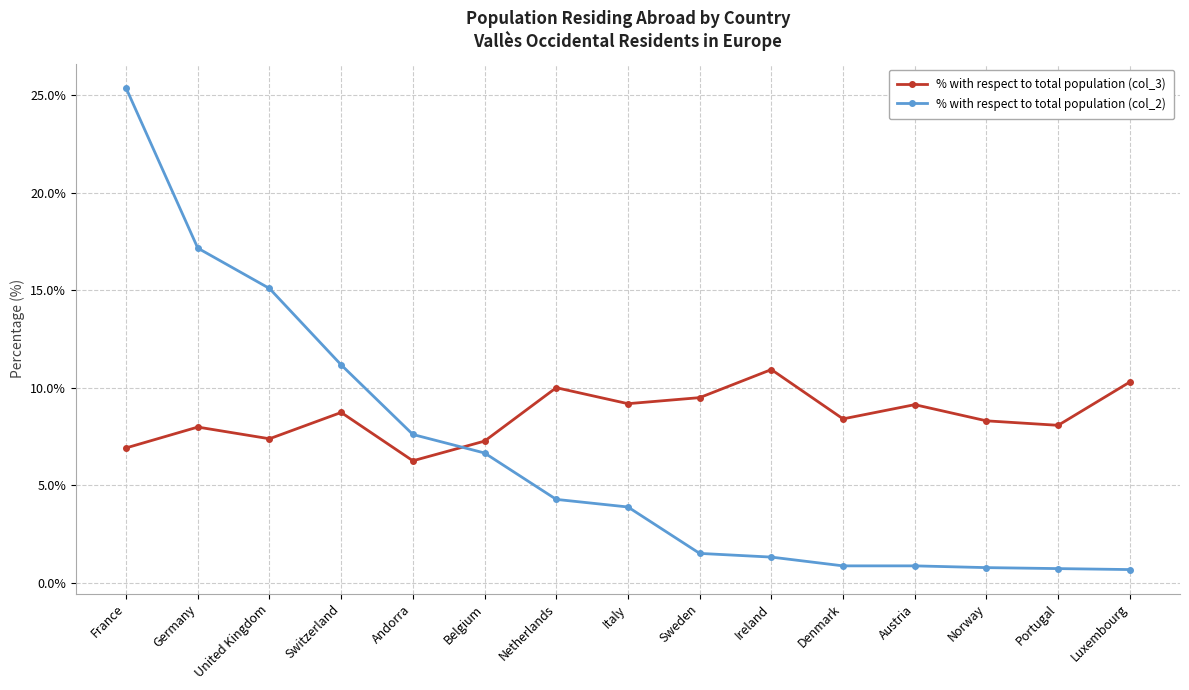

At how many categories does at least one series exceed 13?

3